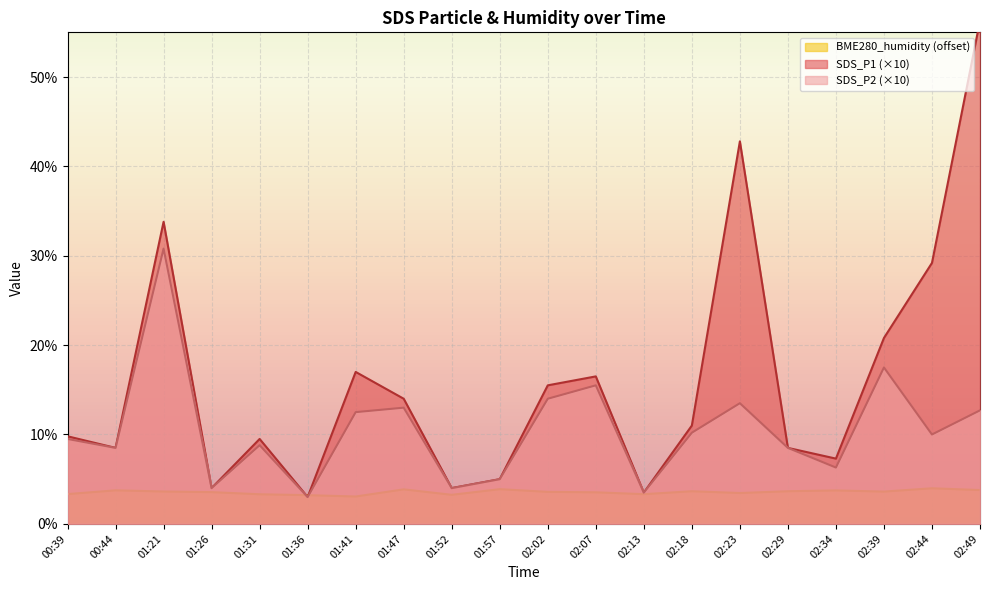

Count the number of categories in the chart.

20